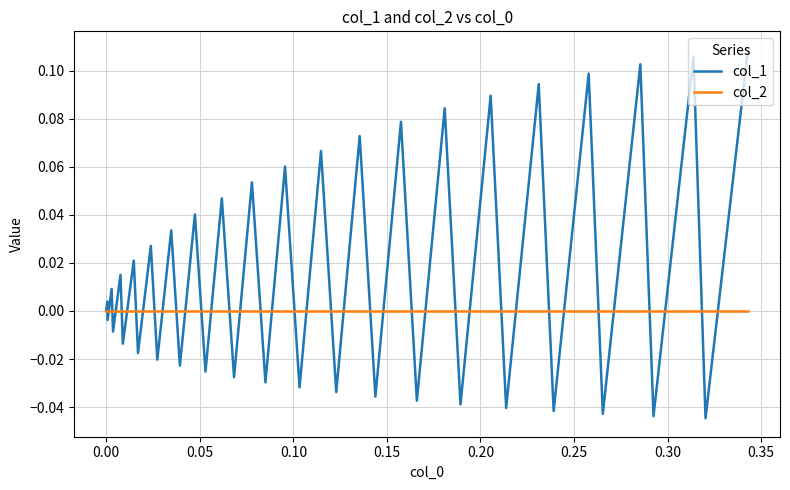

List the series in order of their peak value, highest first.

col_1, col_2